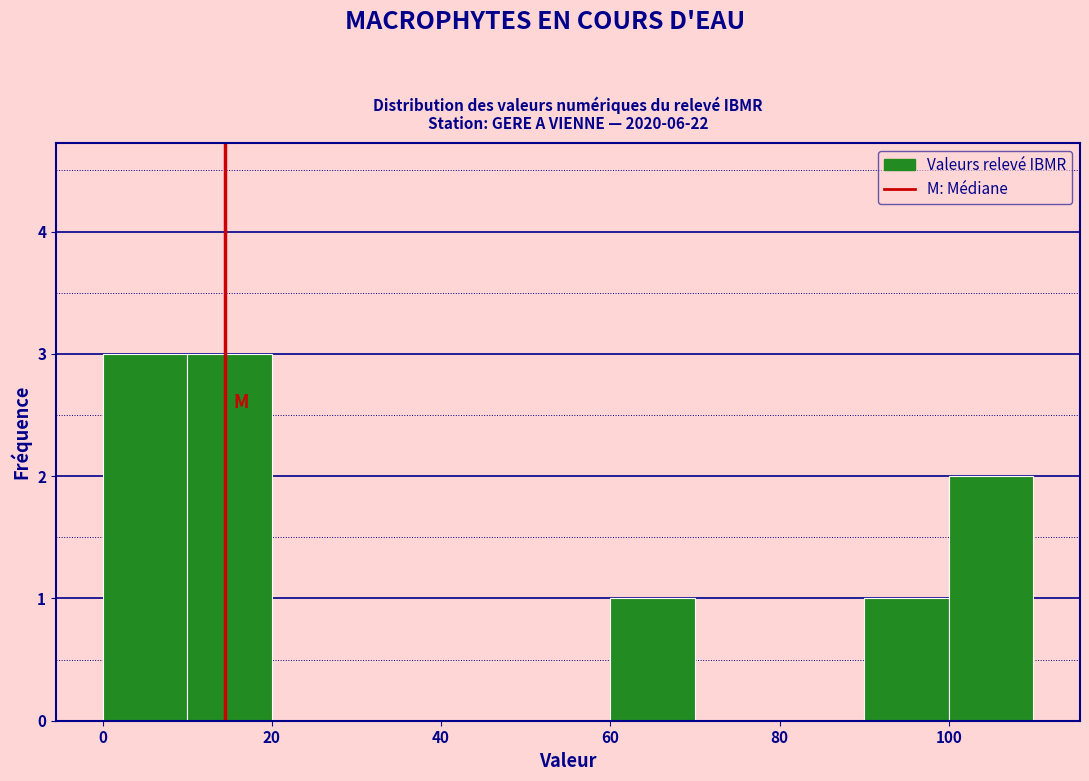

What is the height of the bar covering 100 to 110 on the x-axis? The values are not printed on the chart, so give them approximately, as read against the axis.

2